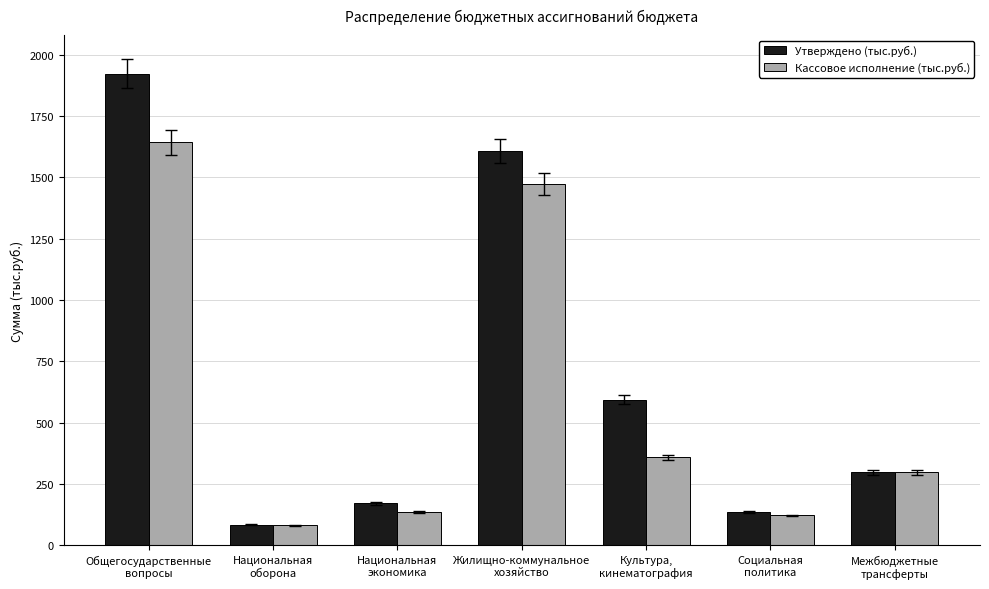

What position from the left is Культура,
кинематография?

5